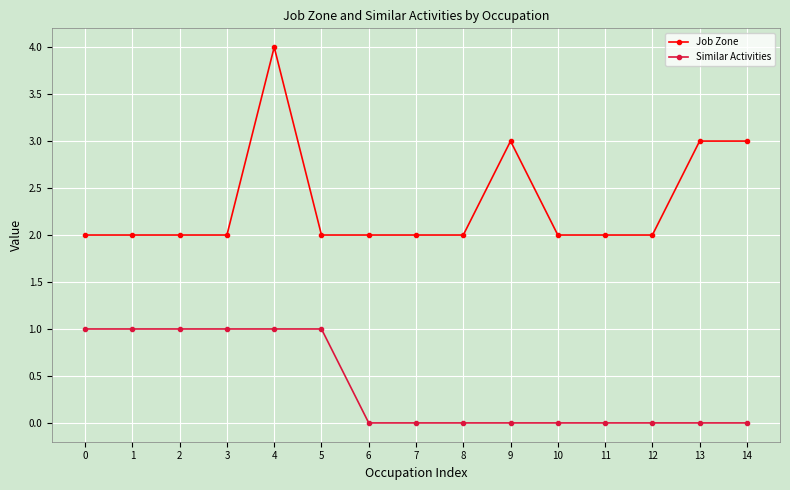

The Similar Activities series shows 0 at 14. True or false?

True